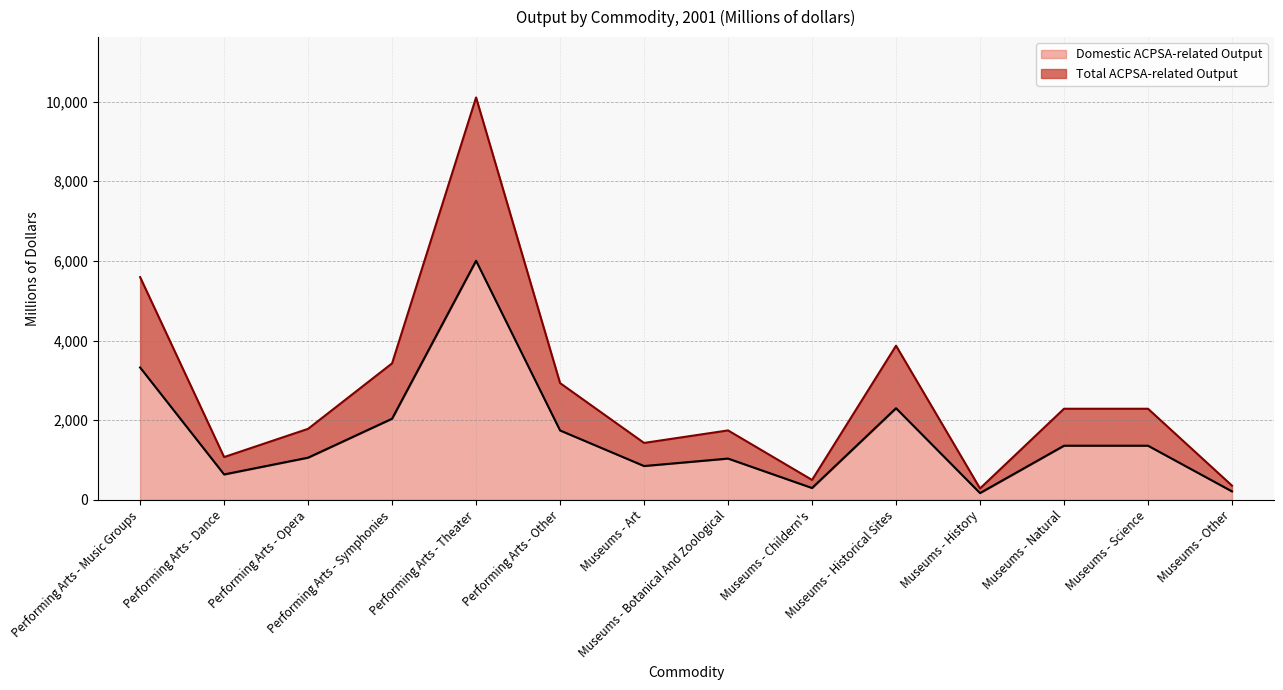

What is the minimum value for Domestic ACPSA-related Output?

170